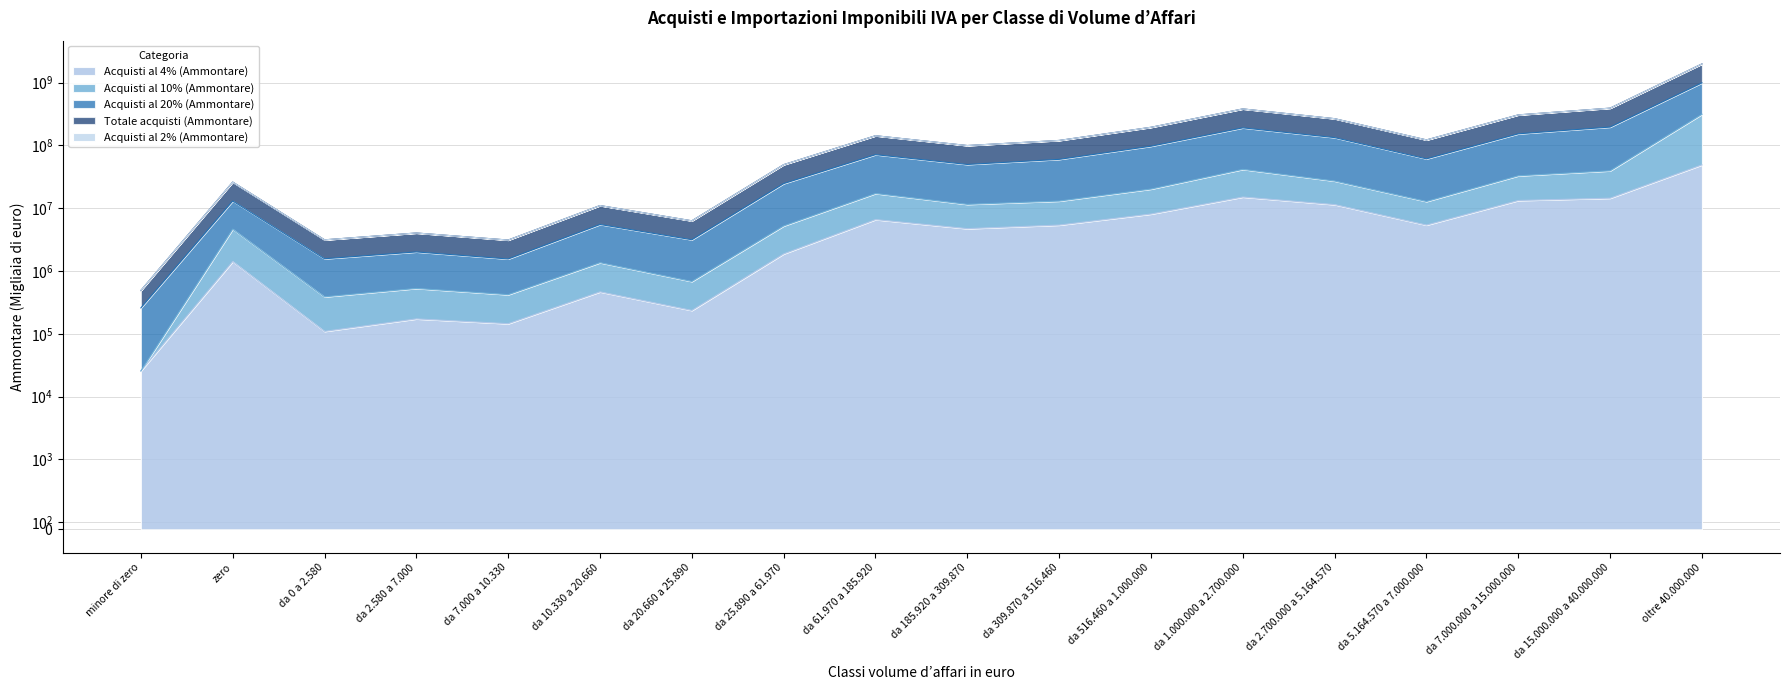

What position from the left is da 0 a 2.580?

3